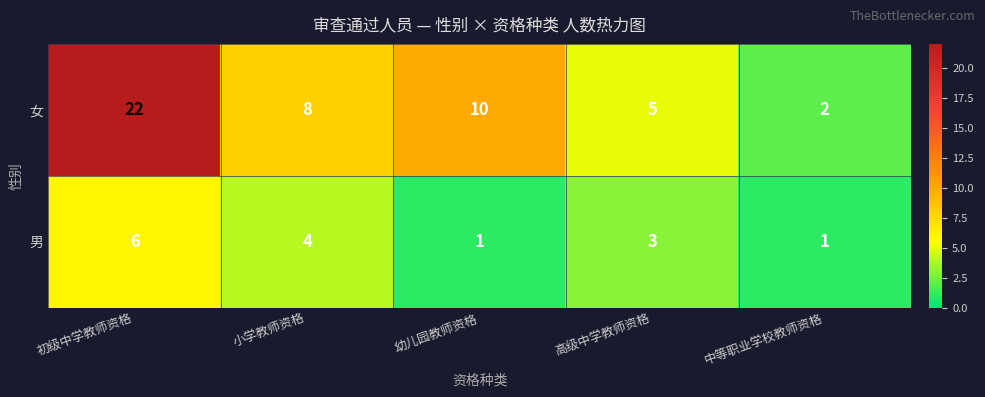

Is it true that 女 equals 8 at 小学教师资格?

True